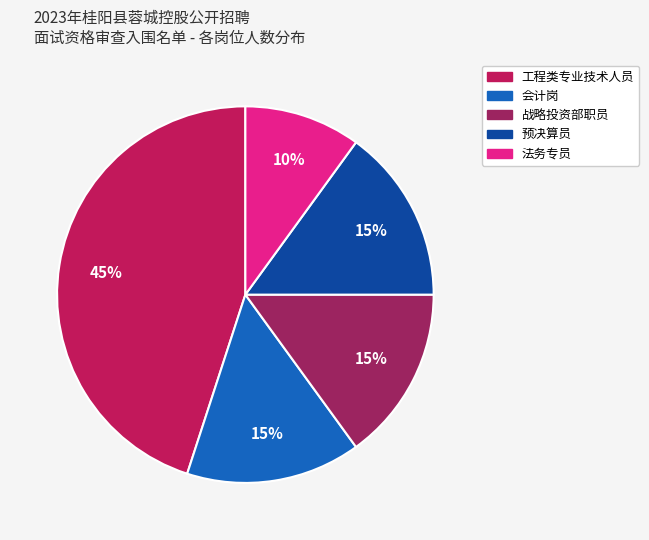

Which category has the smallest portion of the pie?

法务专员